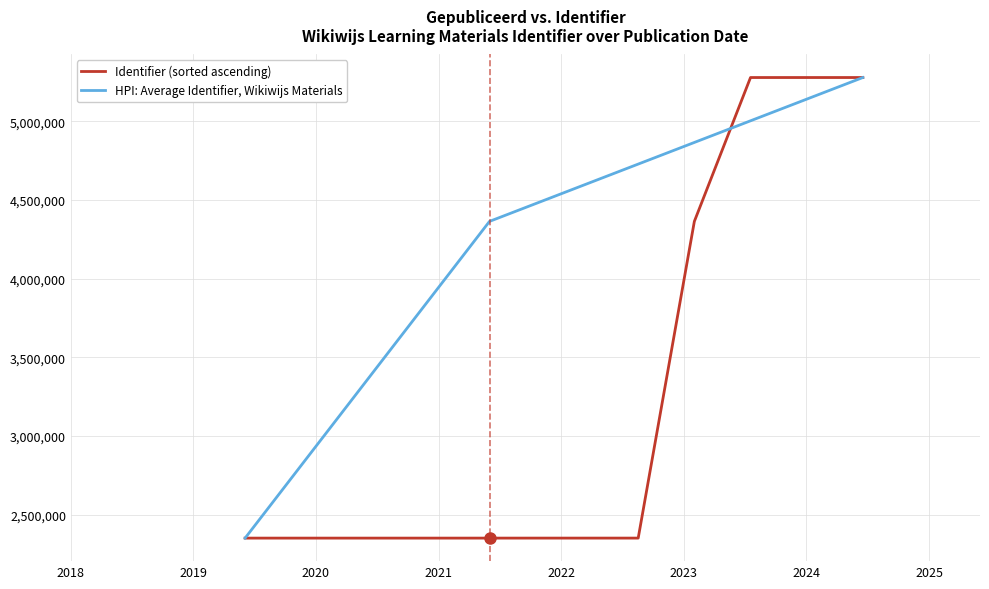

What is the maximum value for Identifier (sorted ascending)?

5279436